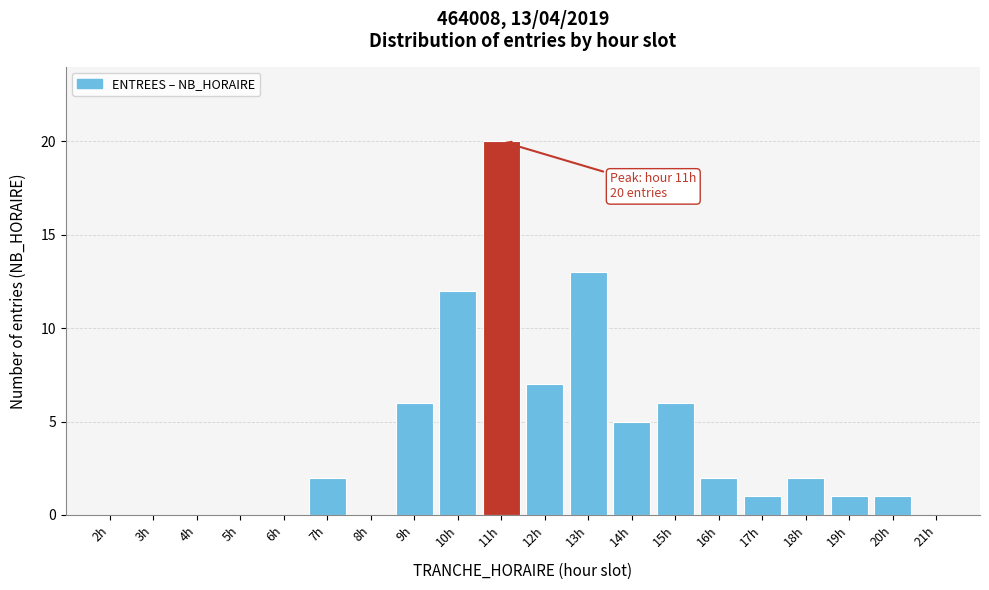

Reading left to right, transcribe all the data shown in this chart.

2h=0	3h=0	4h=0	5h=0	6h=0	7h=2	8h=0	9h=6	10h=12	11h=20	12h=7	13h=13	14h=5	15h=6	16h=2	17h=1	18h=2	19h=1	20h=1	21h=0